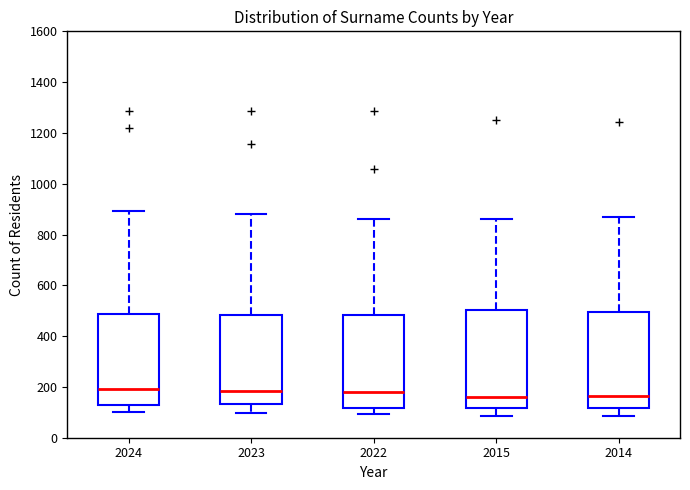

Reading left to right, transcribe this box plot: for each box, give where its median line is, the range the box spans, and where its two whiskers end, as read against the y-axis. The values are not printed on the chart, so give them approximately, as read against the axis.

2024: median 200, box 140 to 480, whiskers 100 to 900
2023: median 180, box 140 to 480, whiskers 100 to 880
2022: median 180, box 120 to 480, whiskers 100 to 860
2015: median 160, box 120 to 500, whiskers 80 to 860
2014: median 160, box 120 to 500, whiskers 80 to 860